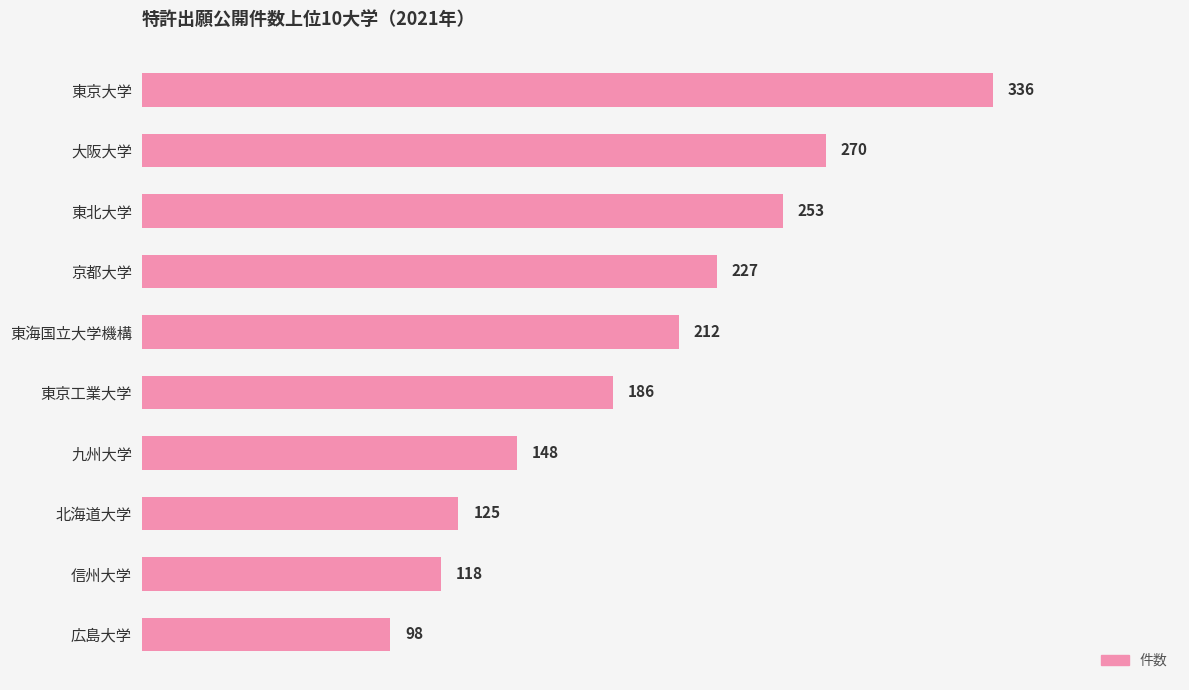

How many categories are shown in the chart?

10